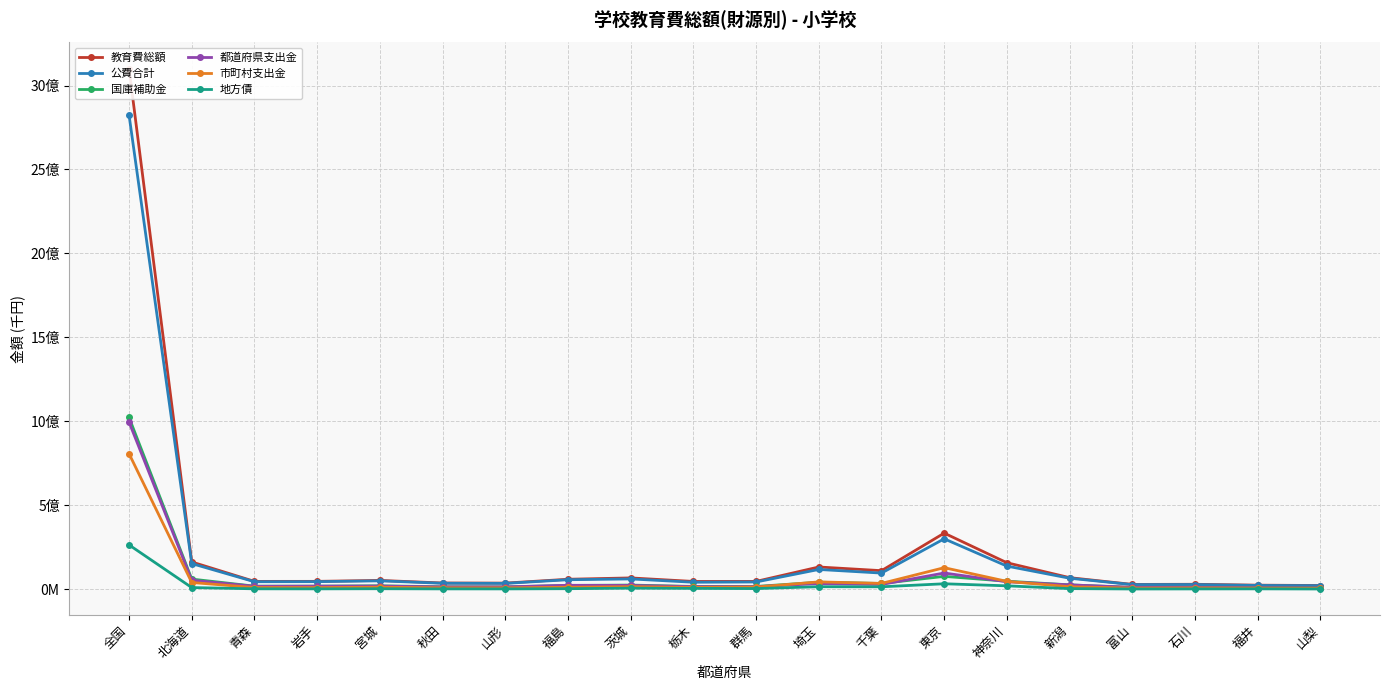

Reading right to left, transcribe all the data shown in this chart.

教育費総額: 山梨=21563446	福井=23611043	石川=28857151	富山=28044627	新潟=68327032	神奈川=157182469	東京=333628799	千葉=109937920	埼玉=131861126	群馬=45990211	栃木=45737092	茨城=66786933	福島=58754258	山形=35795446	秋田=36462243	宮城=51862596	岩手=46231814	青森=46067978	北海道=161922165	全国=3101432282
公費合計: 山梨=20599121	福井=21872029	石川=27447046	富山=26981885	新潟=64952184	神奈川=137166138	東京=299726956	千葉=95611078	埼玉=117153844	群馬=42629664	栃木=41001185	茨城=60739944	福島=55966915	山形=34231704	秋田=34921776	宮城=49370612	岩手=44511756	青森=44052757	北海道=152220514	全国=2824585337
国庫補助金: 山梨=8114117	福井=8060265	石川=10259255	富山=10008665	新潟=25500002	神奈川=47131902	東京=75989762	千葉=33735763	埼玉=41179029	群馬=15882637	栃木=15786870	茨城=24218960	福島=21918851	山形=13393014	秋田=13938991	宮城=19845414	岩手=17706367	青森=17728358	北海道=59809665	全国=1022584791
都道府県支出金: 山梨=7510748	福井=8086557	石川=9904774	富山=10711492	新潟=25179600	神奈川=43841950	東京=95989414	千葉=27794550	埼玉=32950114	群馬=14676579	栃木=14899179	茨城=21877985	福島=22870174	山形=13232976	秋田=13198800	宮城=18019978	岩手=17657963	青森=16649593	北海道=52976241	全国=995138626
市町村支出金: 山梨=4974256	福井=5725207	石川=7283017	富山=6261728	新潟=14272582	神奈川=46192286	東京=127747780	千葉=34080765	埼玉=43024701	群馬=12070448	栃木=10315136	茨城=14642999	福島=11177890	山形=7605714	秋田=7783985	宮城=11505220	岩手=9147426	青森=9674806	北海道=39434608	全国=806861920
地方債: 山梨=814935	福井=1570721	石川=1228200	富山=837400	新潟=3042820	神奈川=19623117	東京=31909763	千葉=13898640	埼玉=14428679	群馬=3230413	栃木=4420723	茨城=5744769	福島=2553815	山形=1348900	秋田=1422487	宮城=2328594	岩手=1589110	青森=1871053	北海道=9301754	全国=263492507